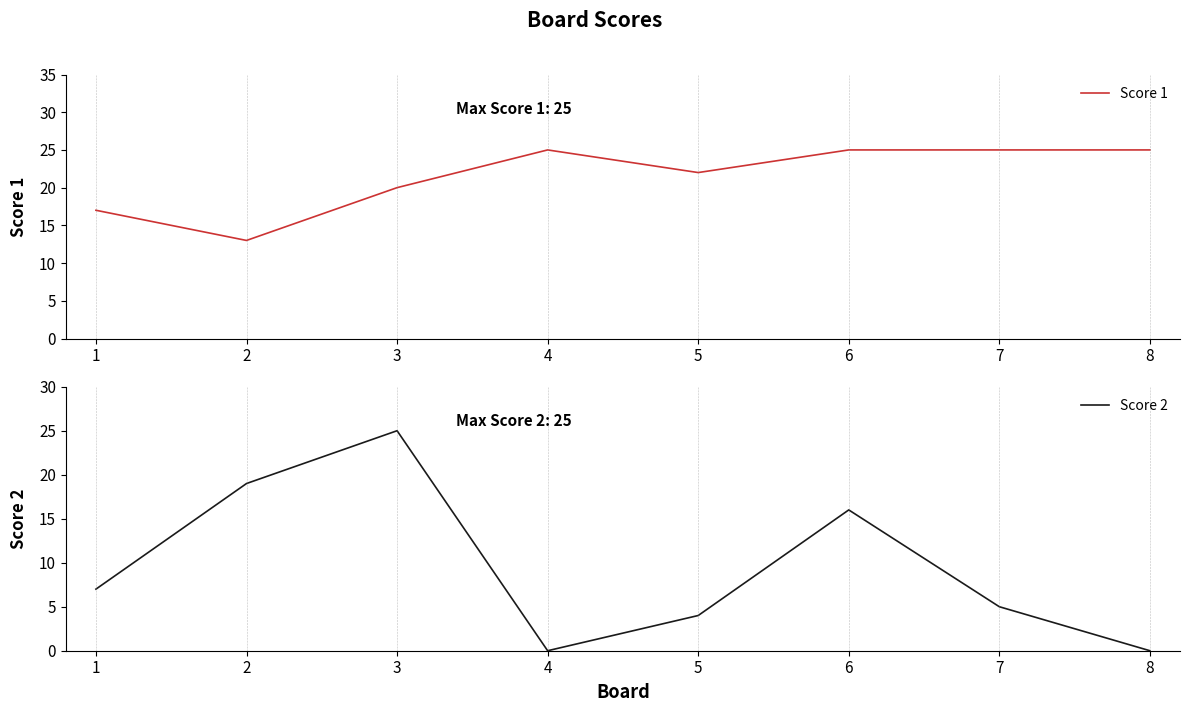

What is the value of the Score 1 point at the 7th from the left?

25